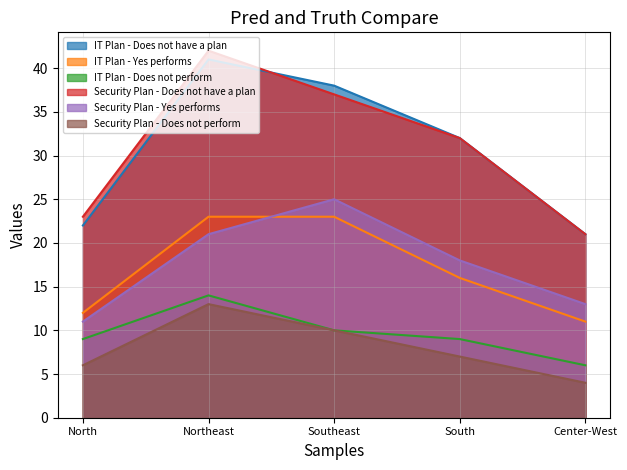

The IT Plan - Does not have a plan series shows 9 at Southeast. True or false?

False